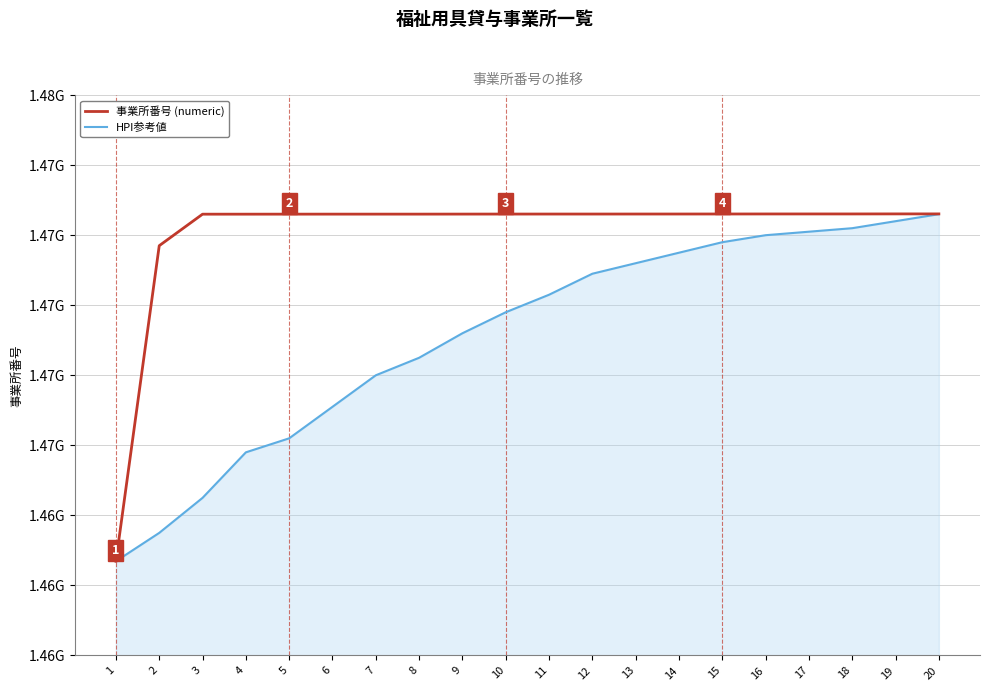

What is the minimum value shown in the chart?

1462690337